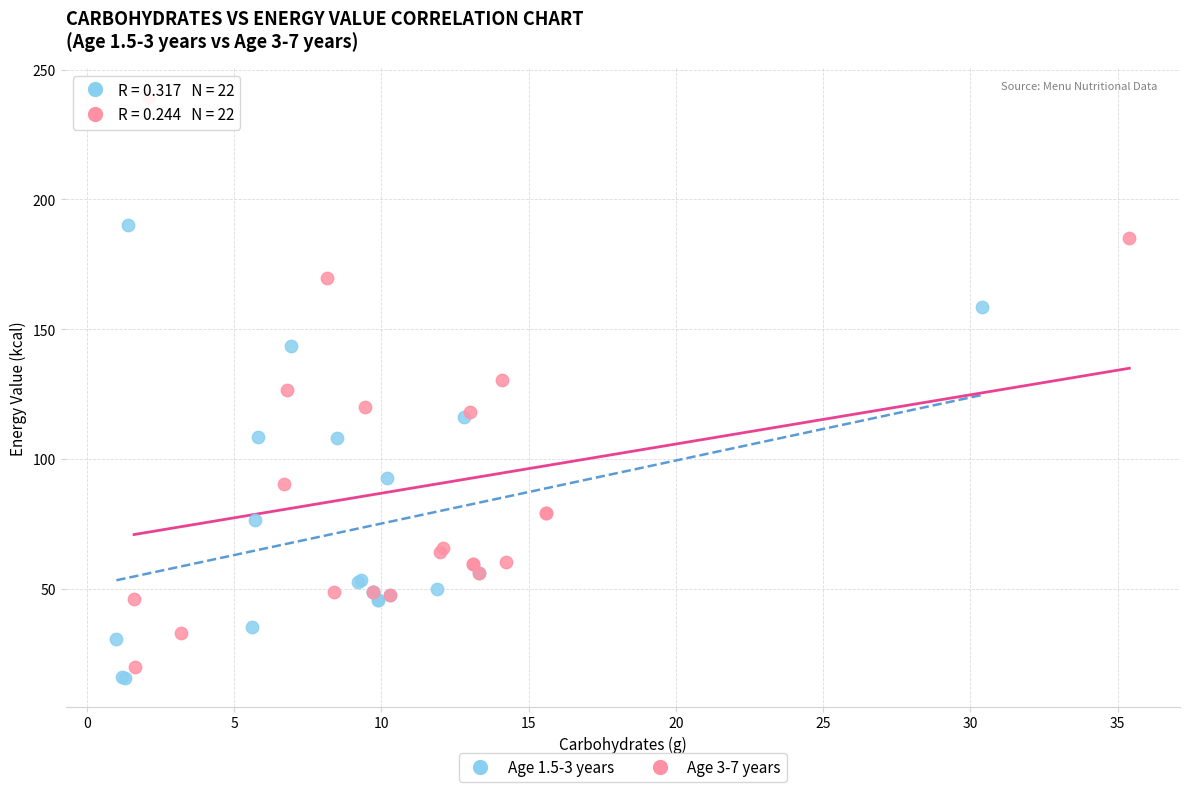

Which series has the largest Y range (max minus min)?

Age 3-7 years